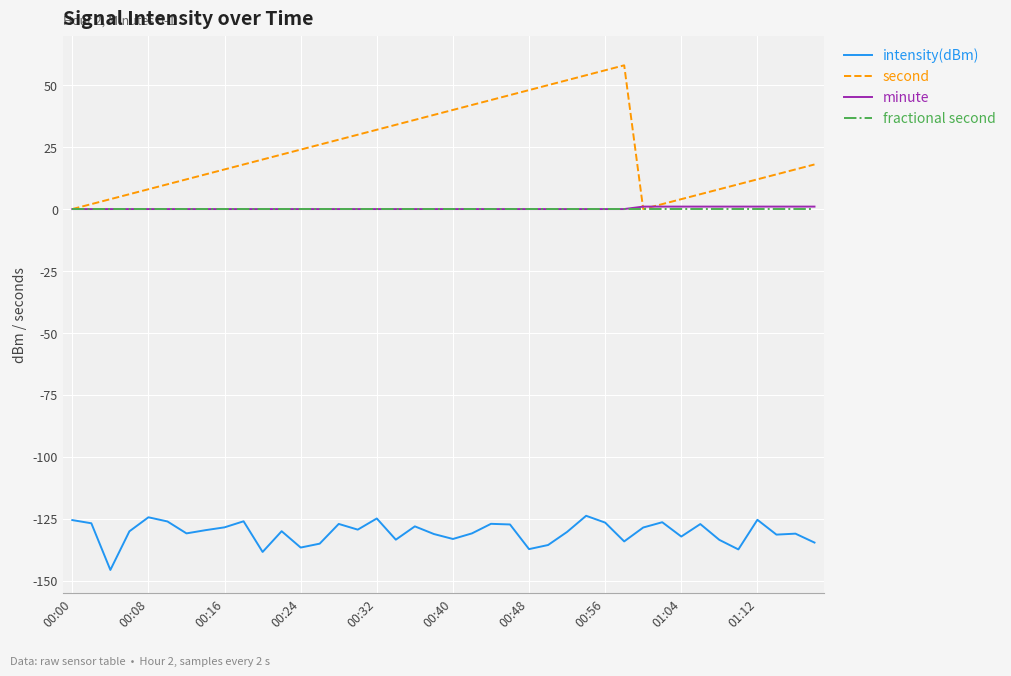

True or false: fractional second and intensity(dBm) intersect in this chart.

False